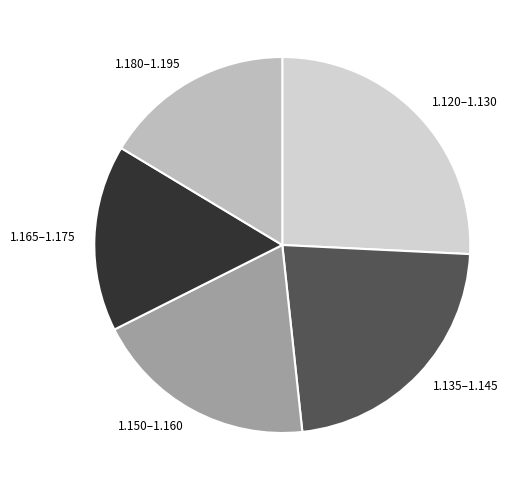

True or false: 1.135–1.145 accounts for 23% of the total.

True